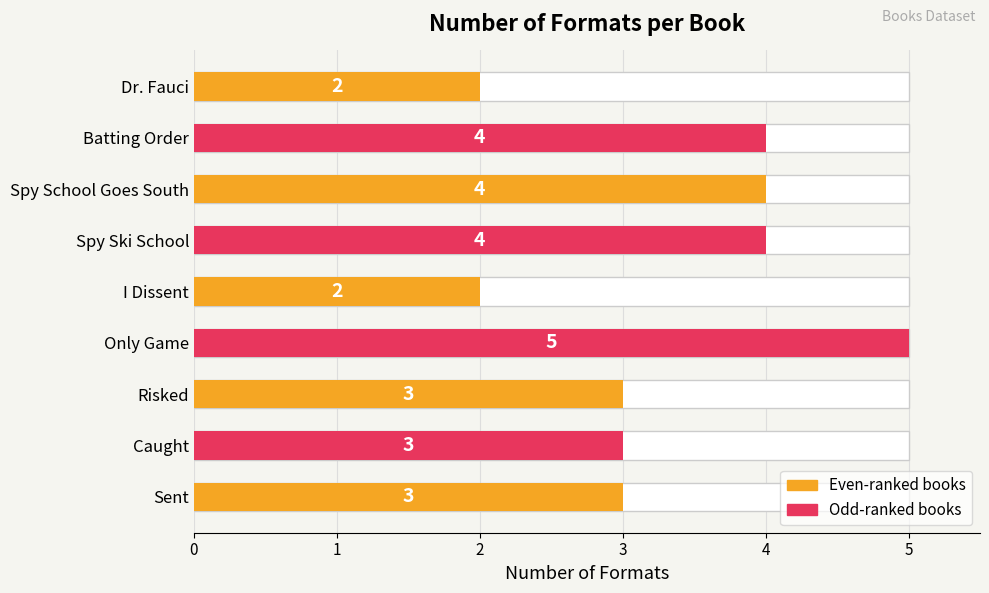

What is the value of the 2nd bar from the left?

4